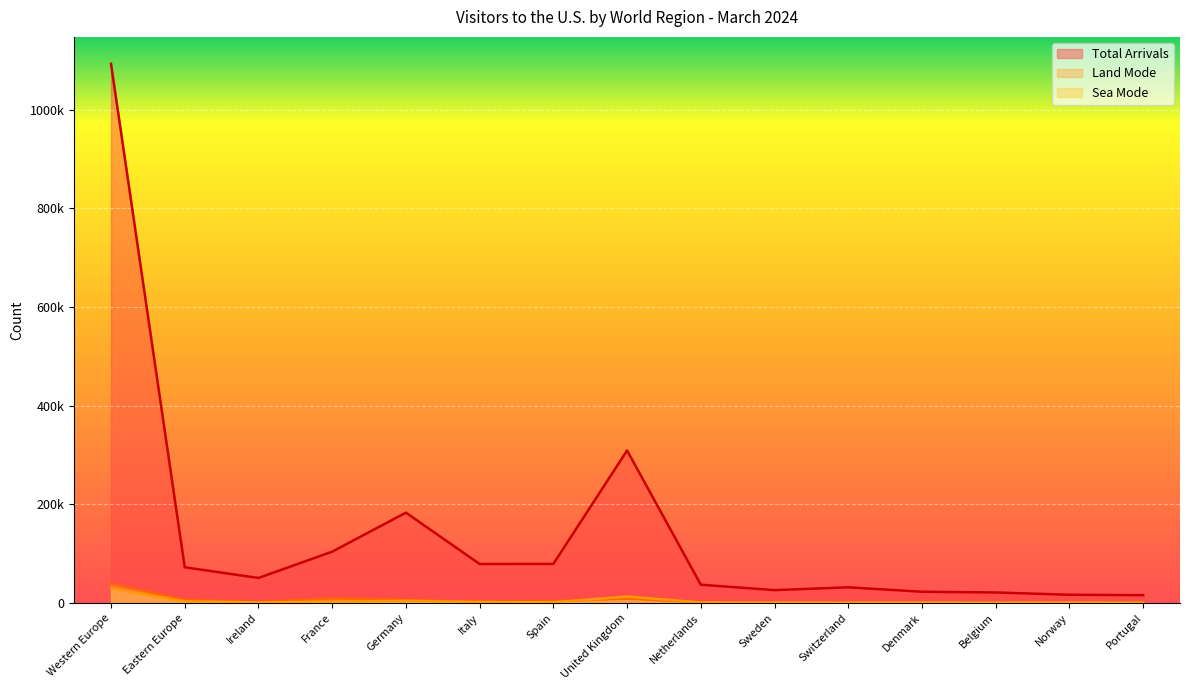

What is the difference between the maximum and second lowest values in the Land Mode series?

38431